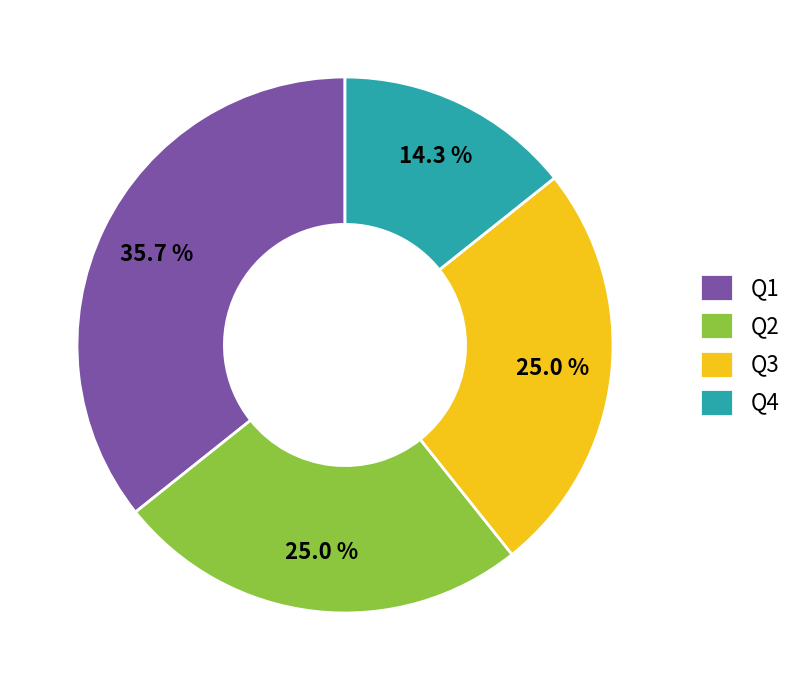

Is Q2 the majority of the pie?

No